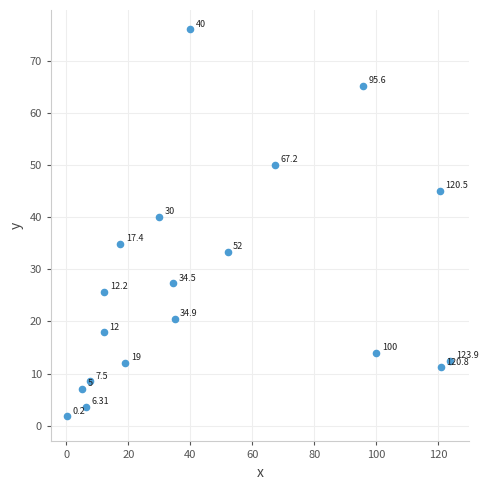

What is the range of Y values (max minus min)?

74.2